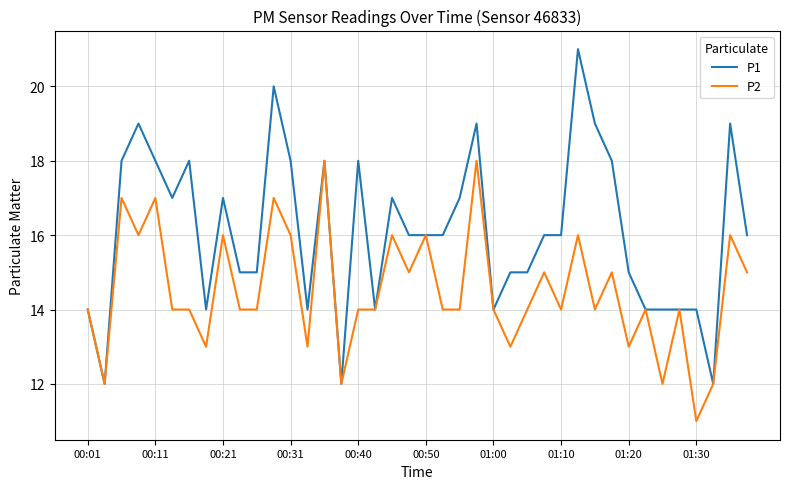

How many lines are shown in the chart?

2